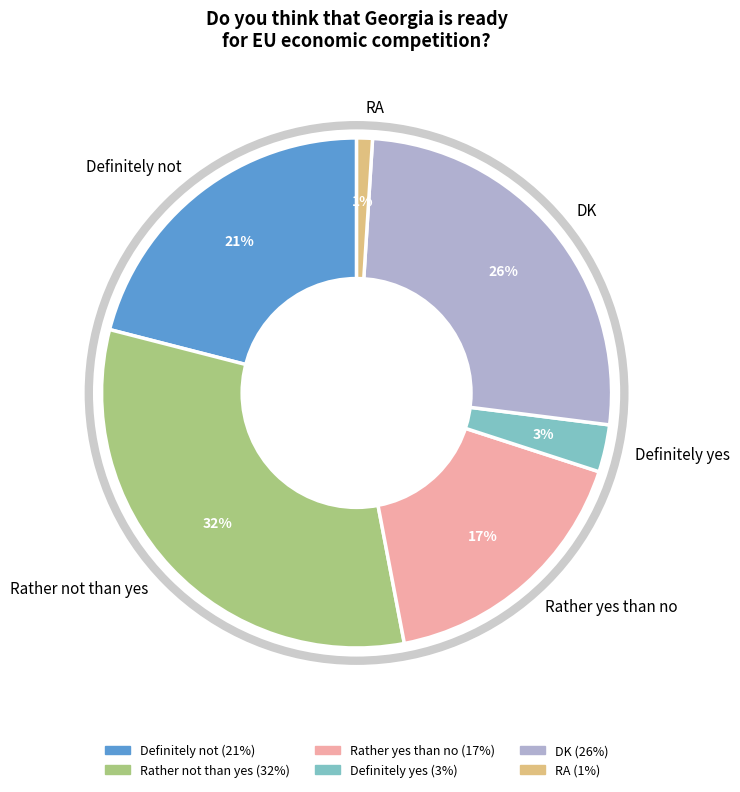

To the nearest percent, what is the average slice percentage?

17%